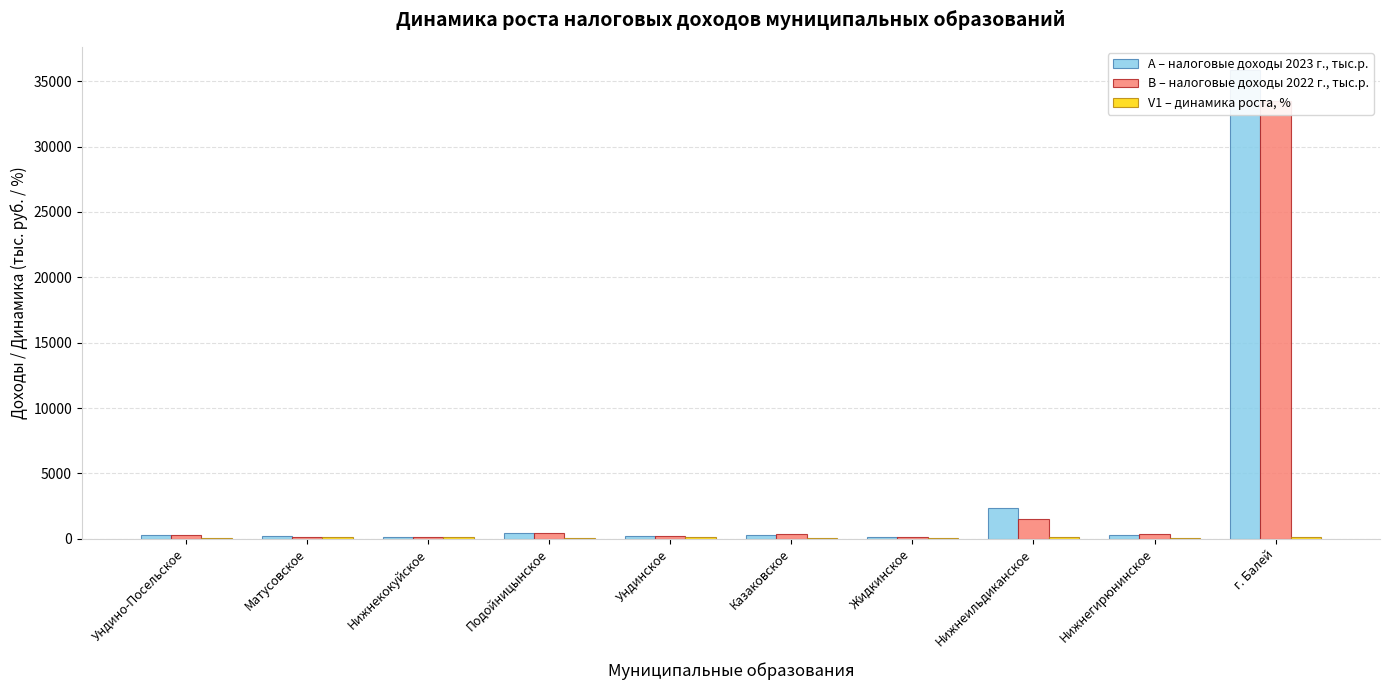

List the series in order of their peak value, highest first.

А – налоговые доходы 2023 г., тыс.р., В – налоговые доходы 2022 г., тыс.р., V1 – динамика роста, %